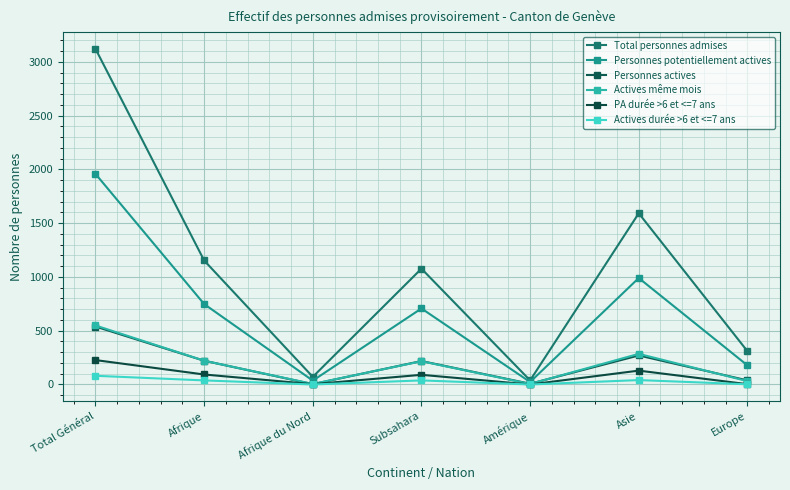

In Actives même mois, how many points are lower than both neighbors (excluding endpoints)?

2